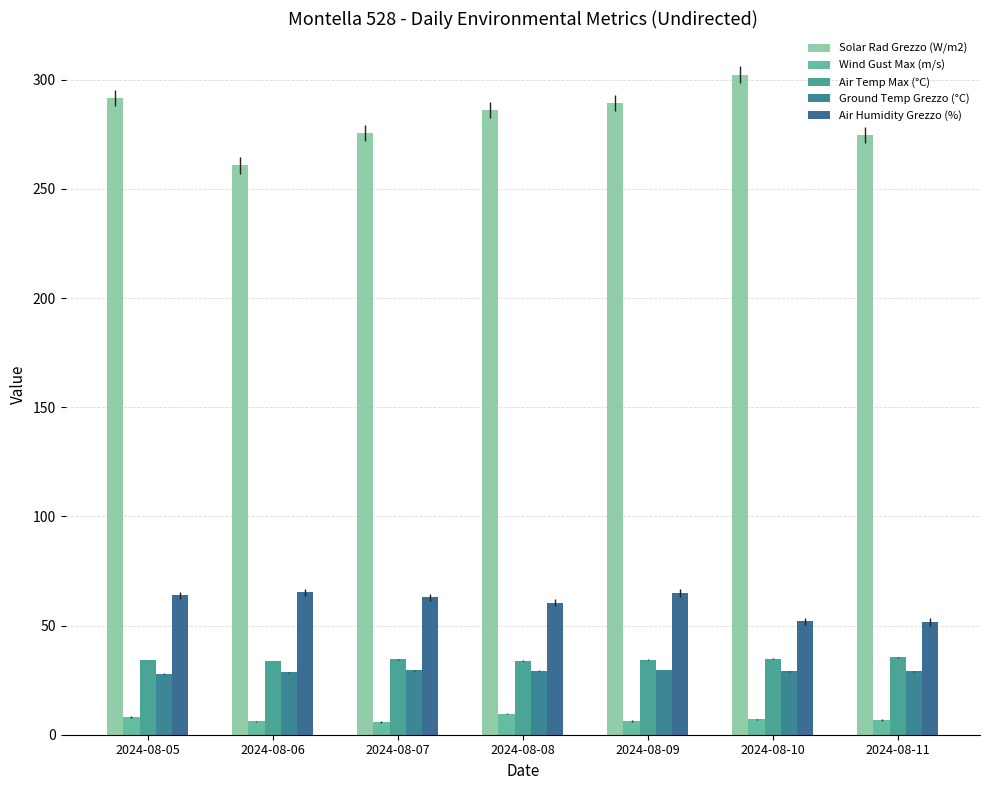

How many groups of bars are there?

7